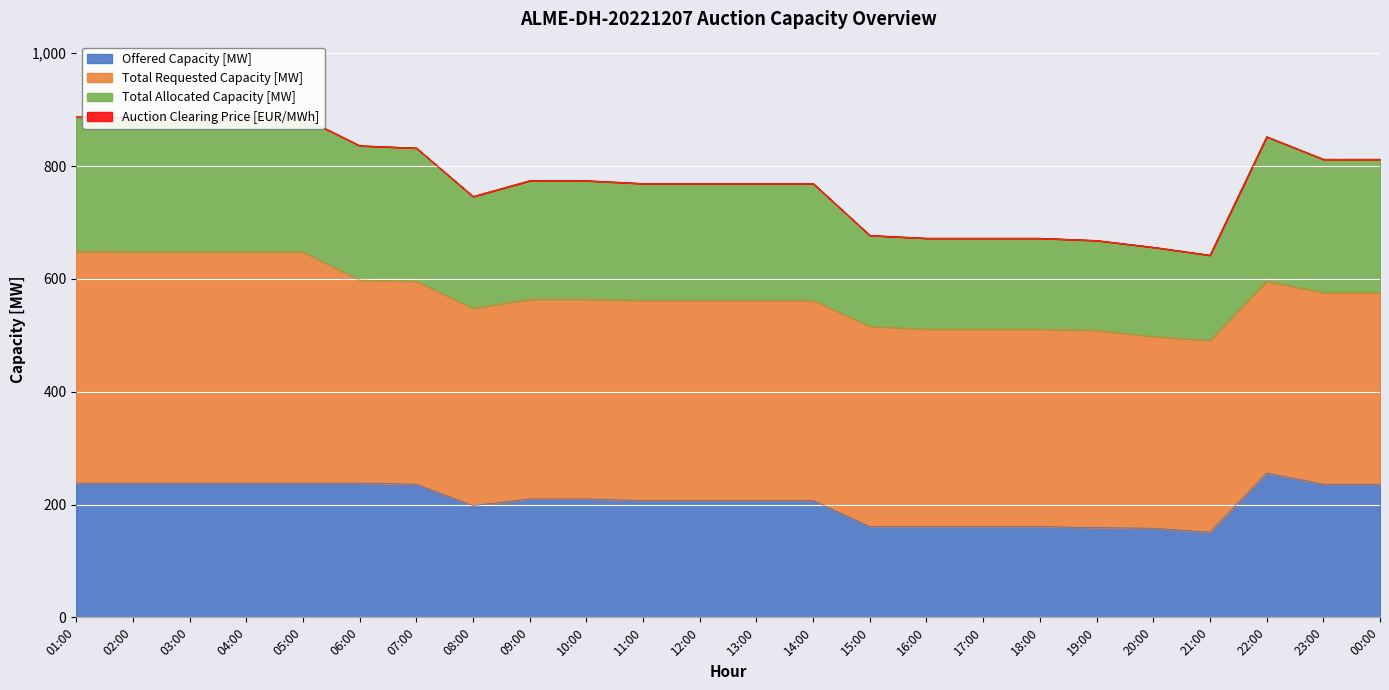

What is the highest value of the Auction Clearing Price [EUR/MWh] series?

0.4